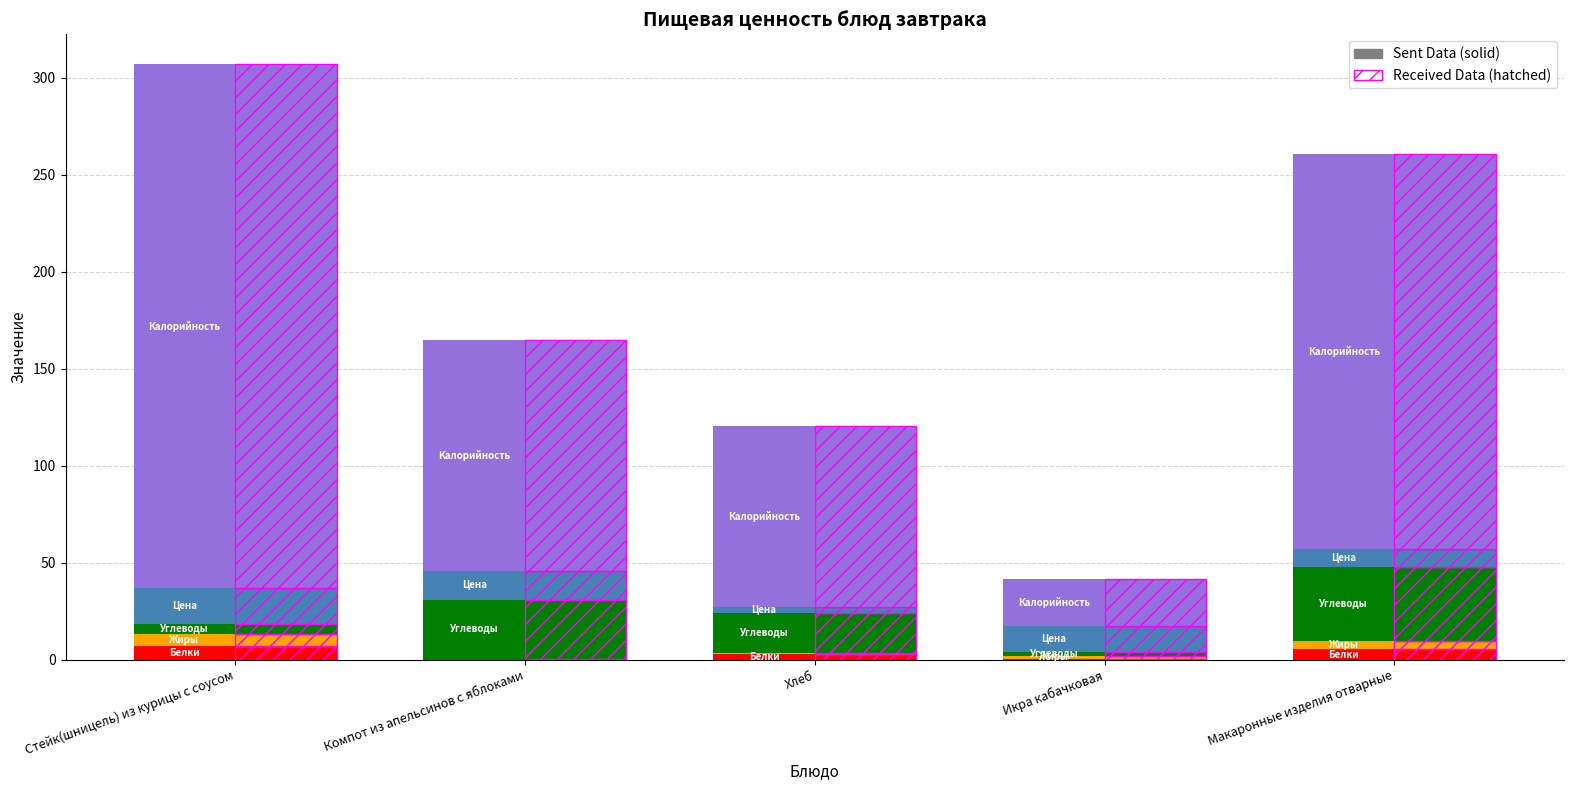

What is the maximum value shown in the chart?

270.0